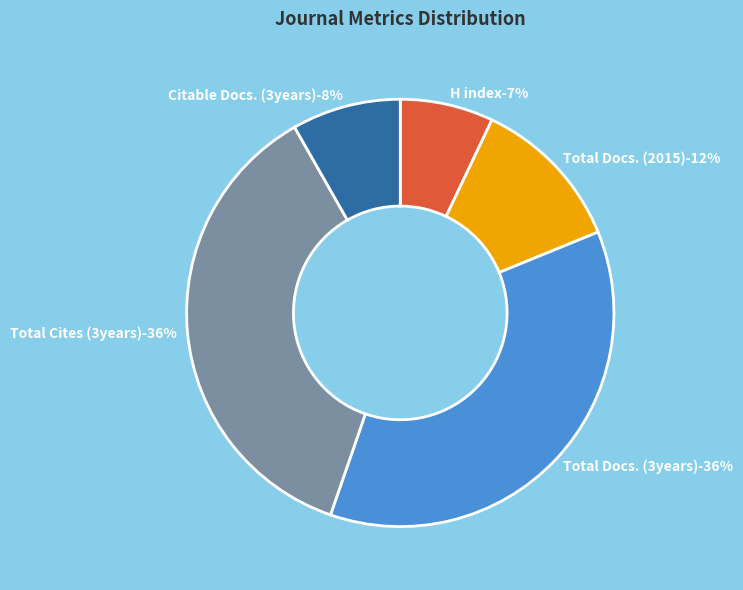

Is there a majority slice in this chart?

No